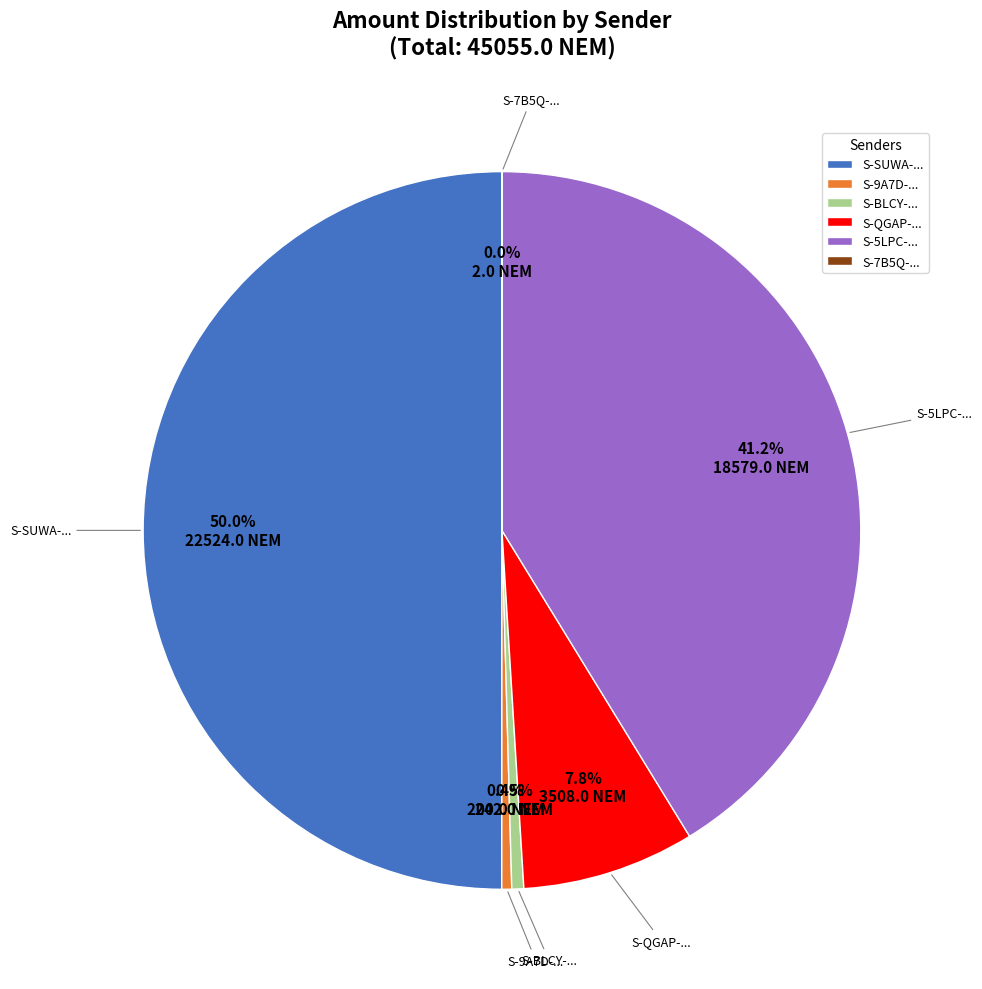

Does S-BLCY-... account for over 50% of the chart?

No